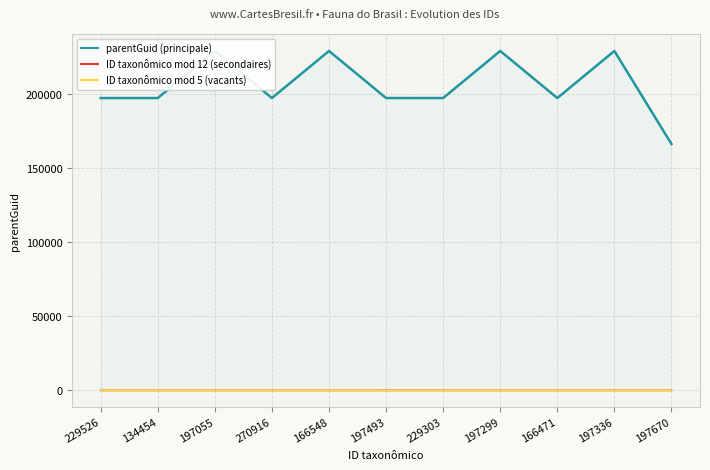

What is the total value across all series at 197299?

229314